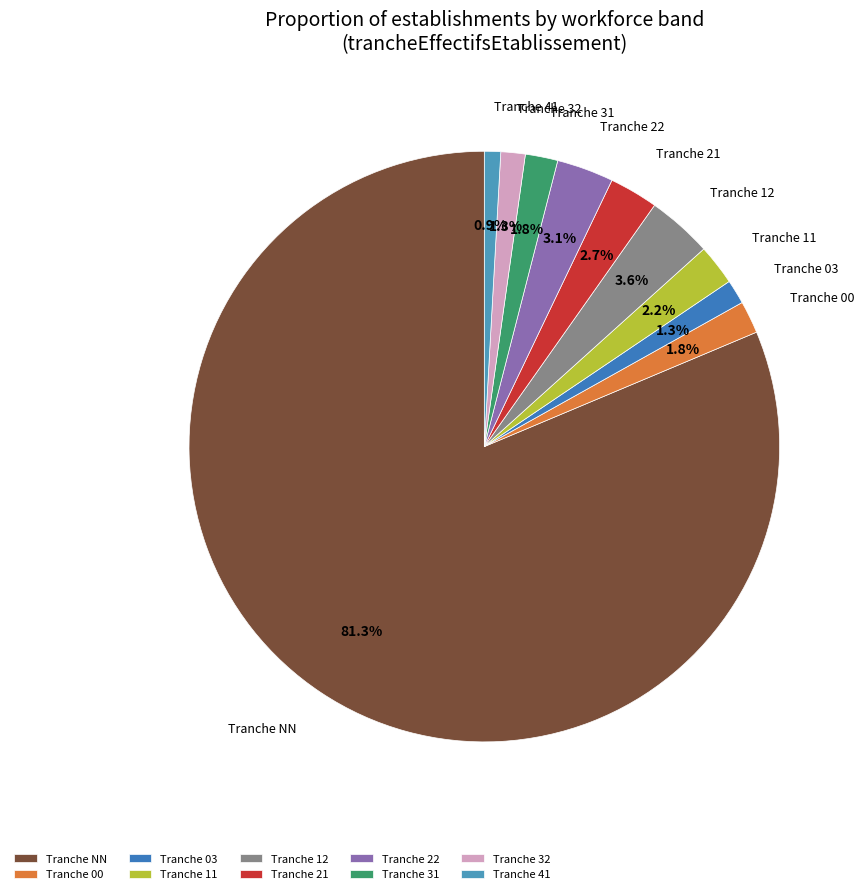

Combined, do Tranche 32 and Tranche 31 account for over 50%?

No